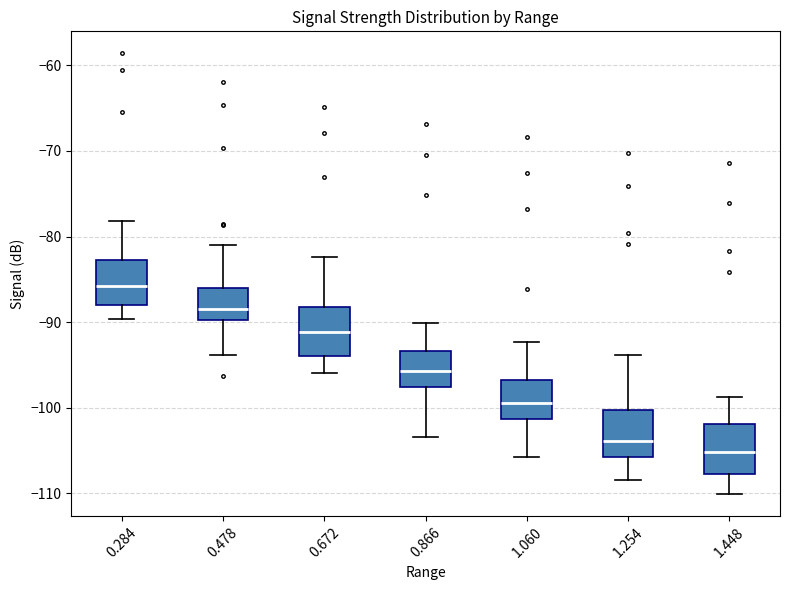

Where does the lower whisker of the box at x = 1.060 end on the y-axis? The values are not printed on the chart, so give them approximately, as read against the axis.

-106